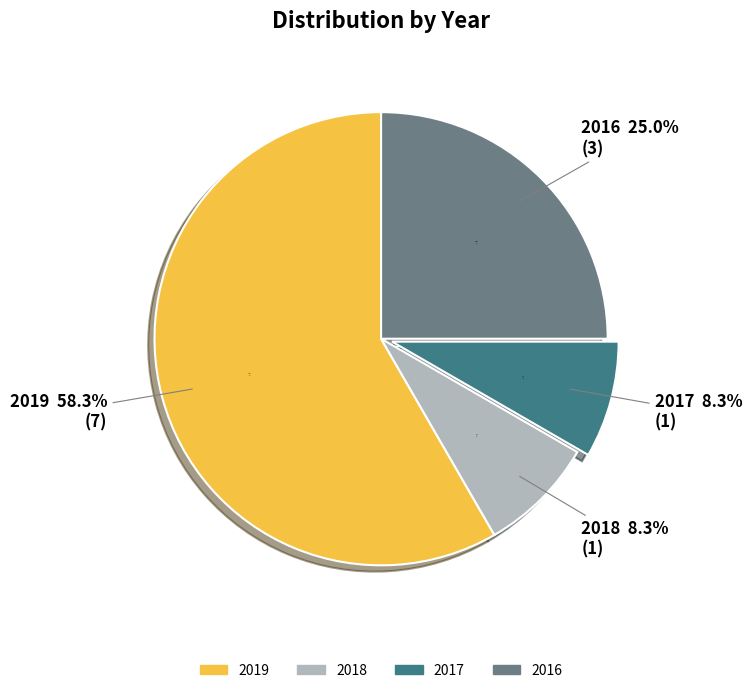

Rank the categories by value from highest to lowest.

2019, 2016, 2018, 2017